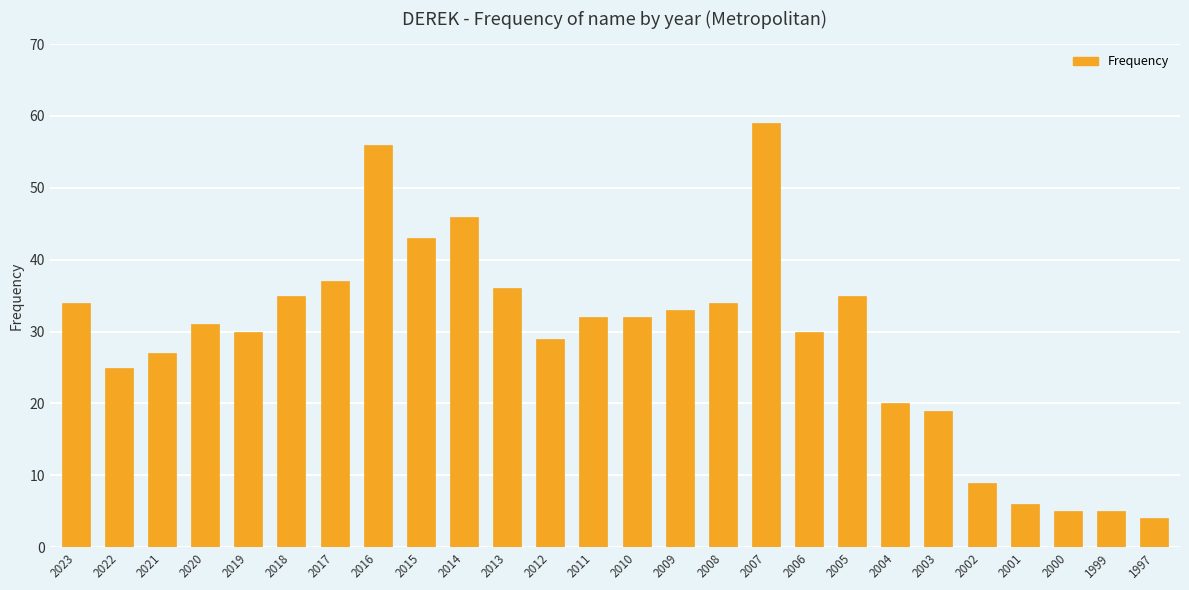

At which category does the chart reach its peak across all series?

2007